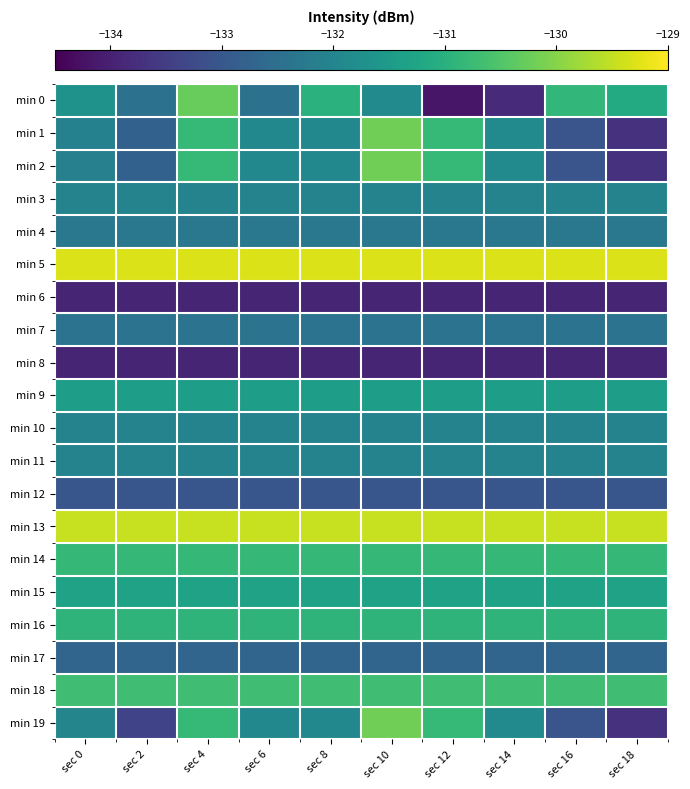

Rank the series by their maximum value, from lowest to highest.

min 8, min 6, min 12, min 17, min 7, min 4, min 10, min 3, min 11, min 9, min 15, min 16, min 14, min 18, min 0, min 1, min 2, min 19, min 13, min 5